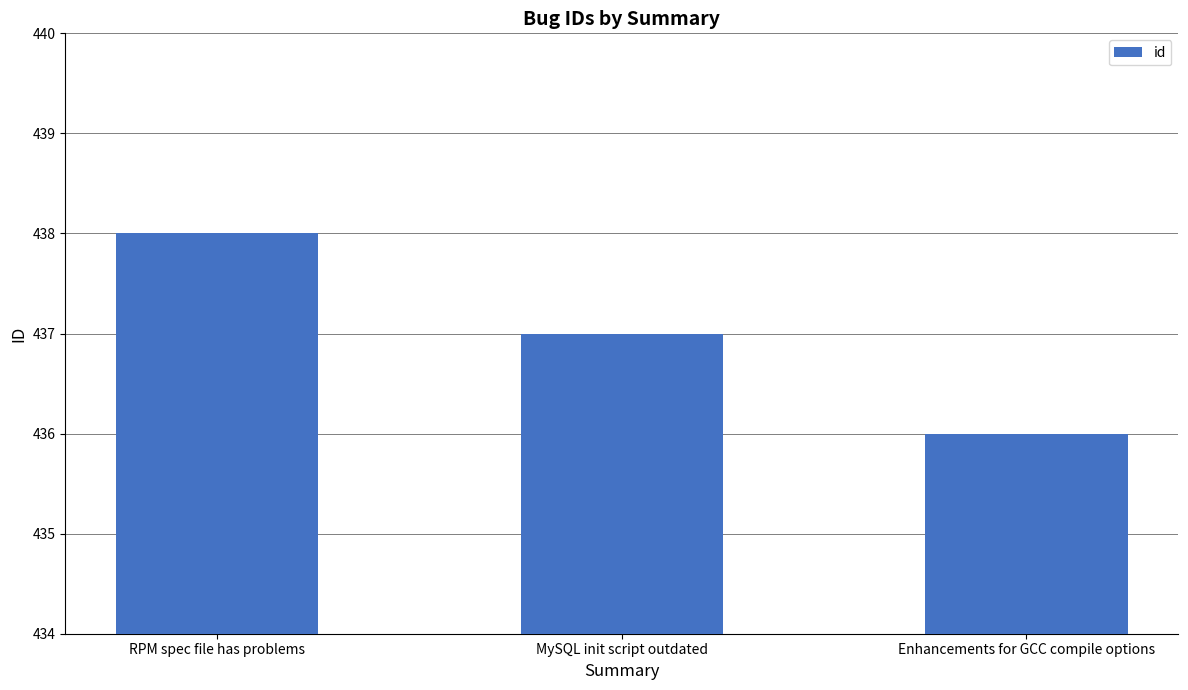

Reading right to left, what are all the values shown in this chart?

436	437	438